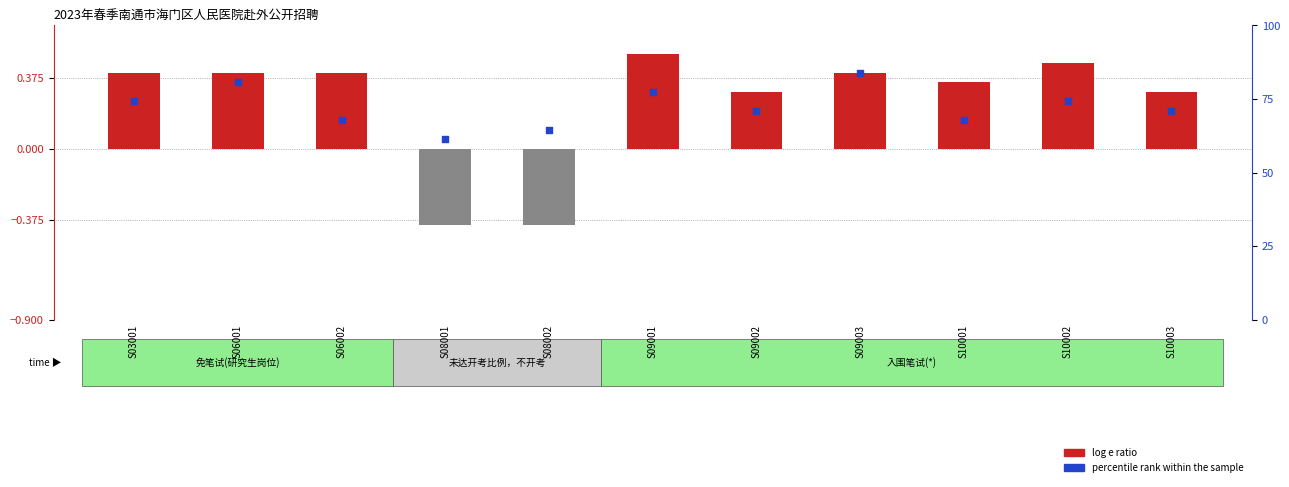

At how many categories does at least one series exceed 0?

11